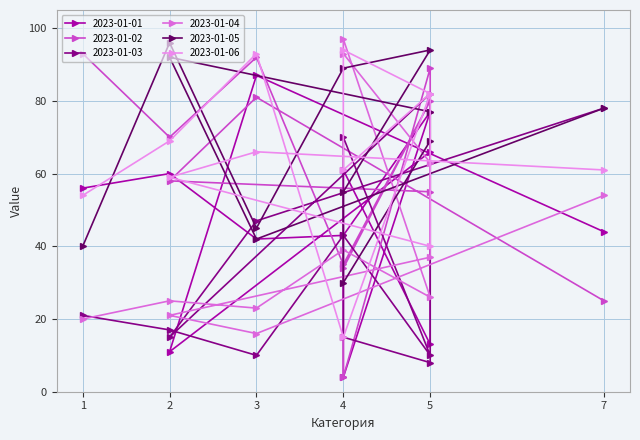

What is the total value across all series at 4?

264